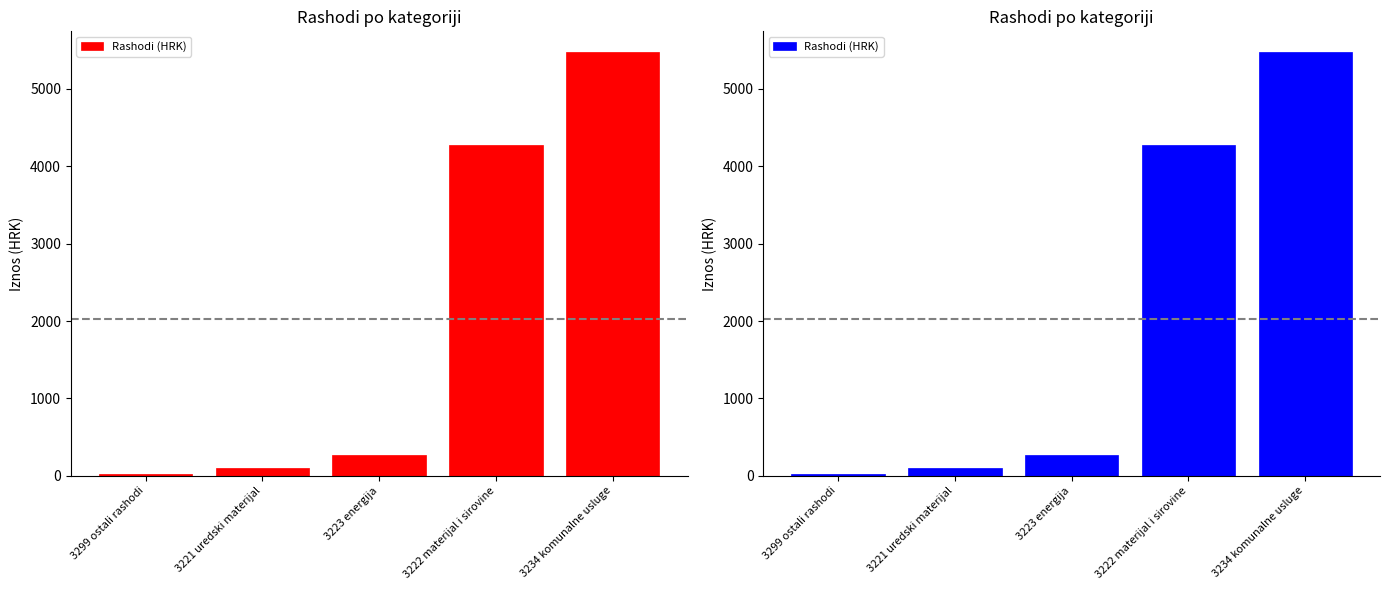

What is the label of the 1st bar from the right?

3234 komunalne usluge